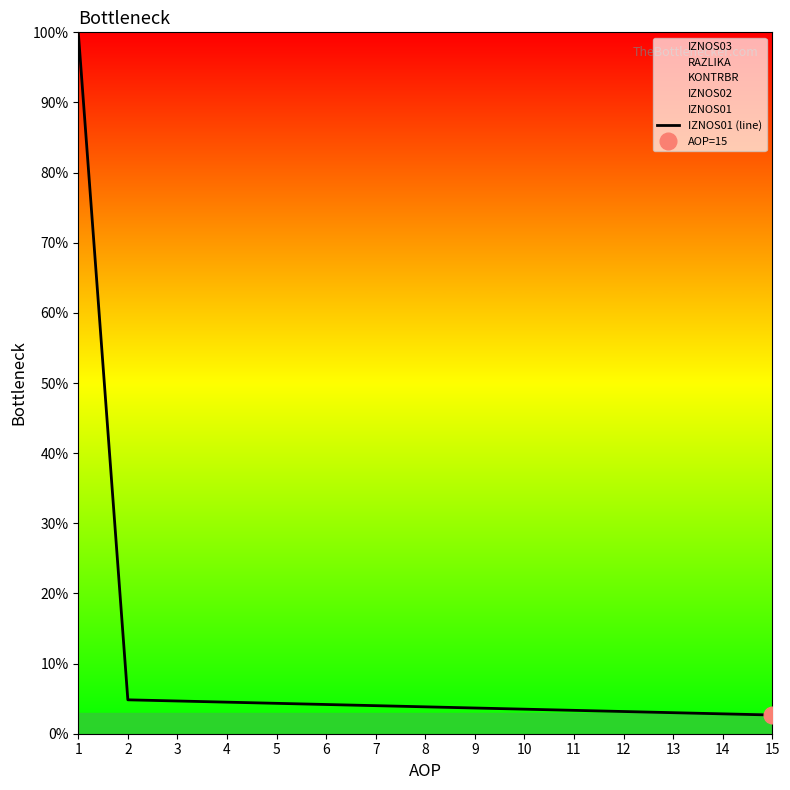

At which category does the chart reach its minimum across all series?

15